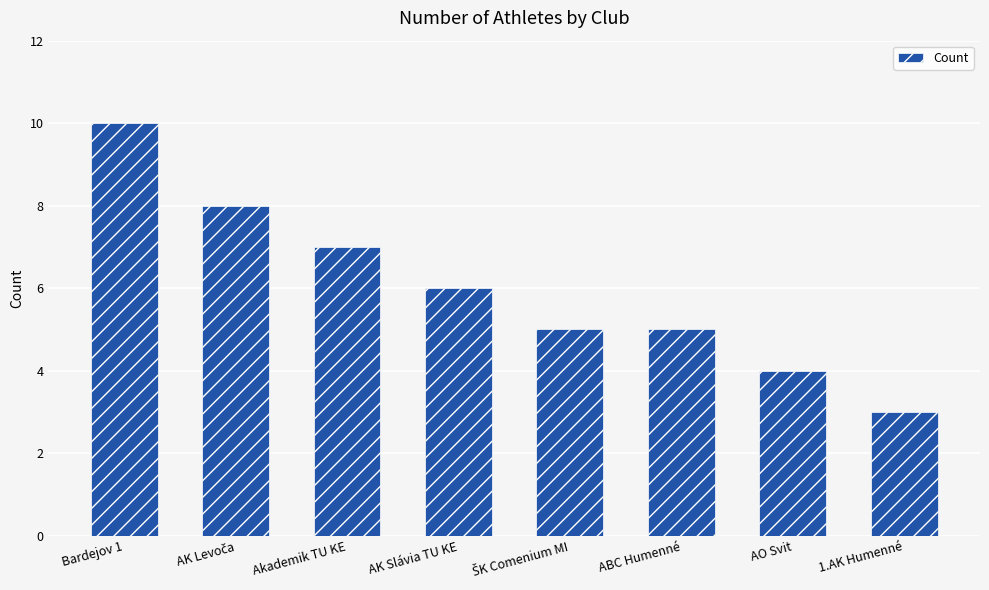

What position from the left is Akademik TU KE?

3